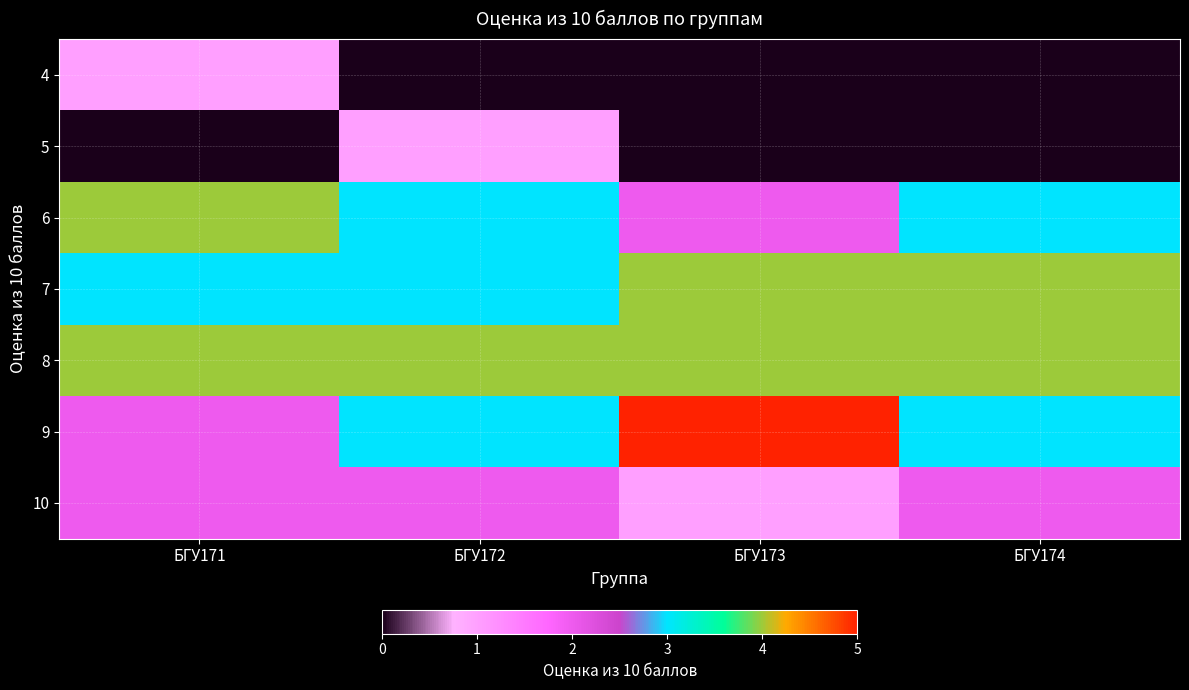

Reading left to right, transcribe all the data shown in this chart.

4: БГУ171=1	БГУ172=0	БГУ173=0	БГУ174=0
5: БГУ171=0	БГУ172=1	БГУ173=0	БГУ174=0
6: БГУ171=4	БГУ172=3	БГУ173=2	БГУ174=3
7: БГУ171=3	БГУ172=3	БГУ173=4	БГУ174=4
8: БГУ171=4	БГУ172=4	БГУ173=4	БГУ174=4
9: БГУ171=2	БГУ172=3	БГУ173=5	БГУ174=3
10: БГУ171=2	БГУ172=2	БГУ173=1	БГУ174=2